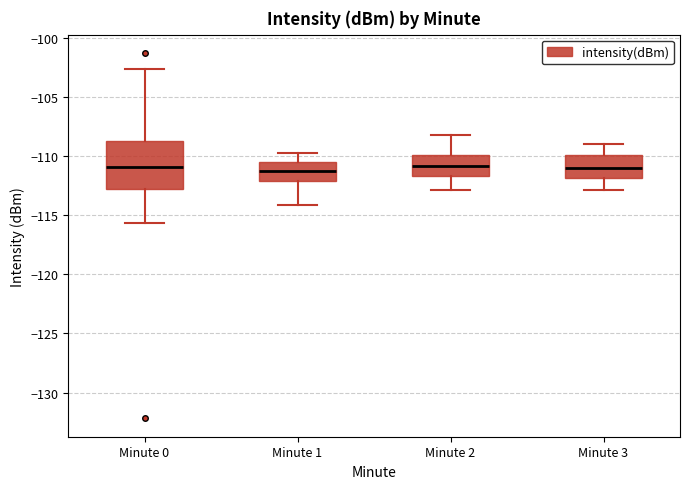

Reading left to right, read every box against the y-axis: the position of its median line, the range the box covers, and the ends of its whiskers. The values are not printed on the chart, so give them approximately, as read against the axis.

Minute 0: median -111.0, box -112.5 to -108.5, whiskers -115.5 to -102.5
Minute 1: median -111.5, box -112.0 to -110.5, whiskers -114.0 to -109.5
Minute 2: median -111.0, box -111.5 to -110.0, whiskers -113.0 to -108.0
Minute 3: median -111.0, box -112.0 to -110.0, whiskers -113.0 to -109.0